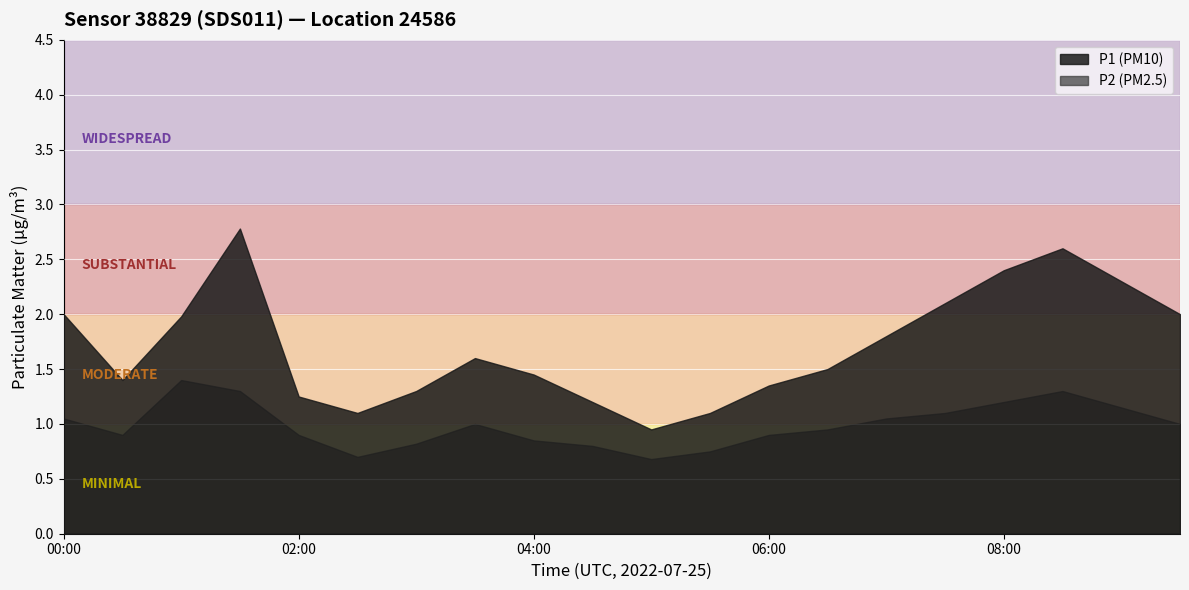

Which has a higher value, 07:30 or 04:00?

07:30